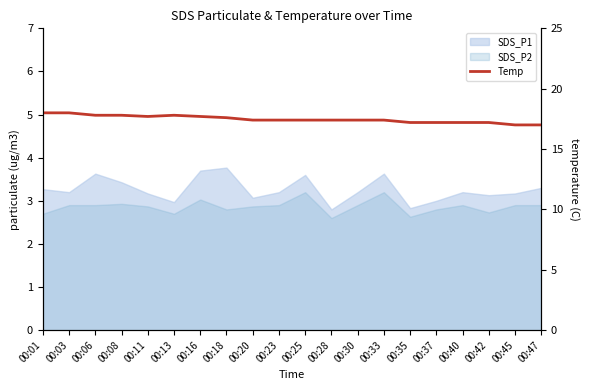

Where is the first local minimum?

00:11